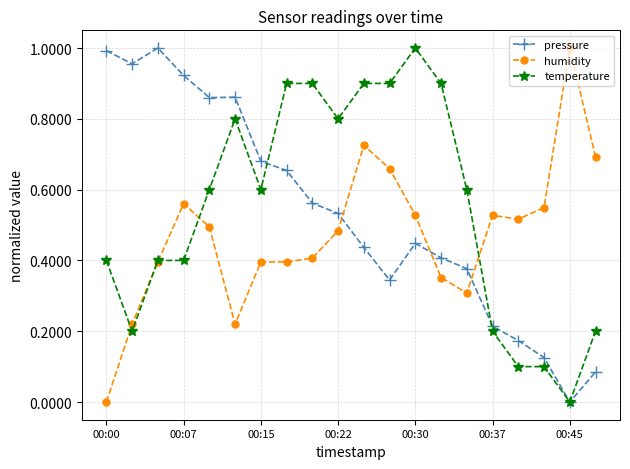

Is this an area chart (filled region under the line)?

No